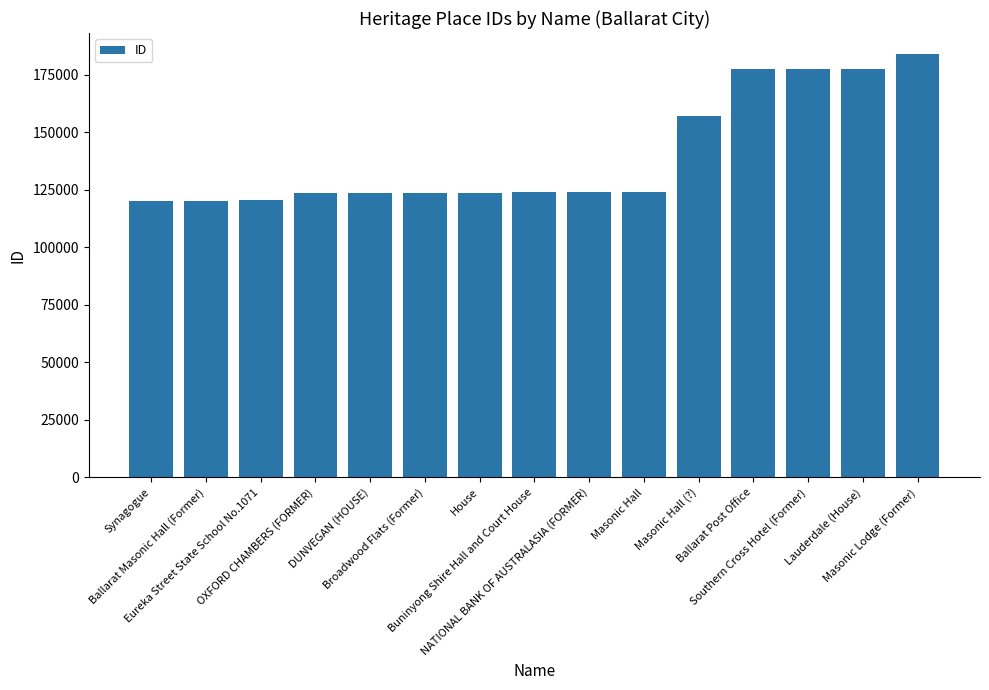

What is the value of the 3rd bar from the left?

120663